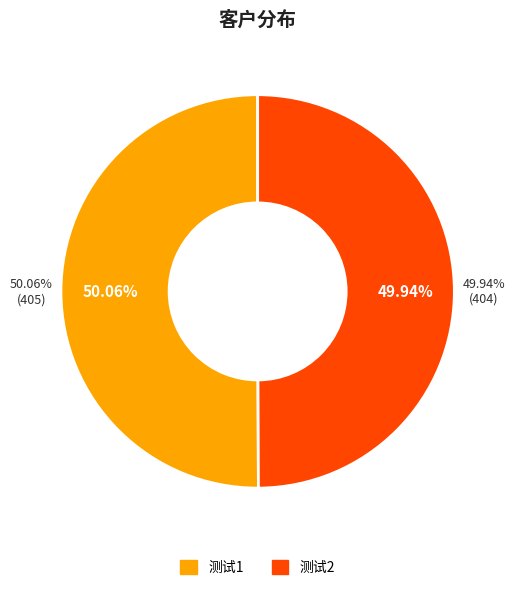

What percentage is the 测试2 slice, to the nearest percent?

50%